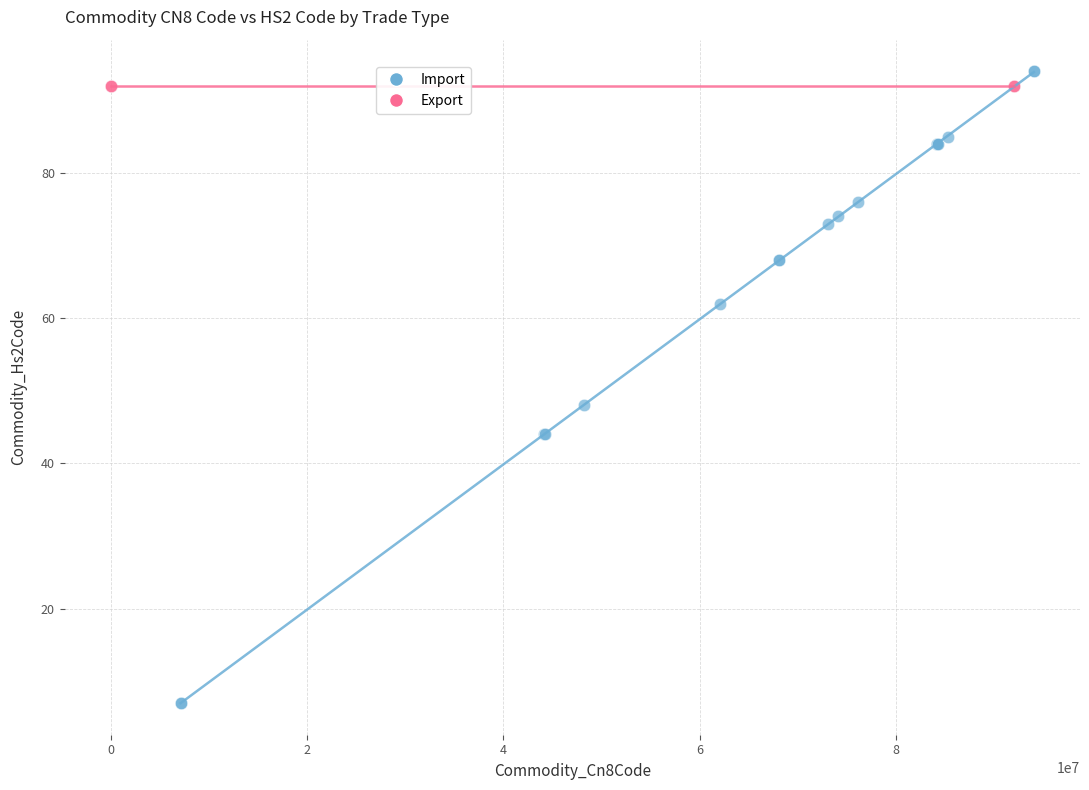

Which series reaches the minimum Y coordinate?

Import